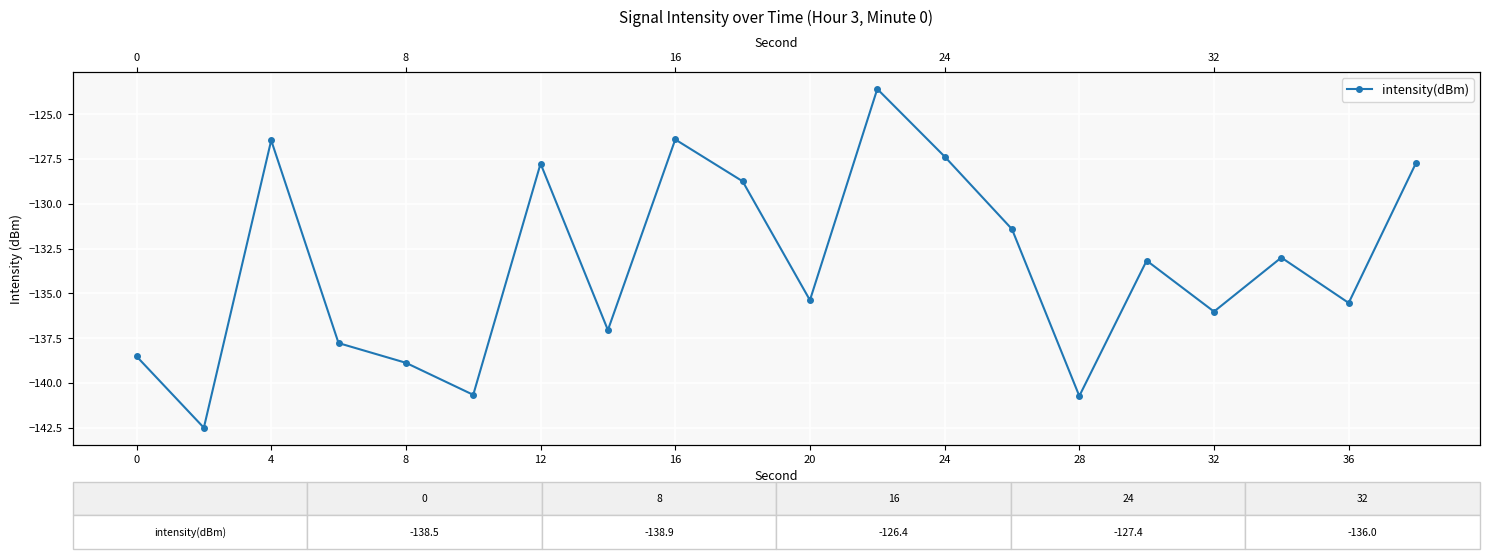

How many categories are shown in the chart?

20